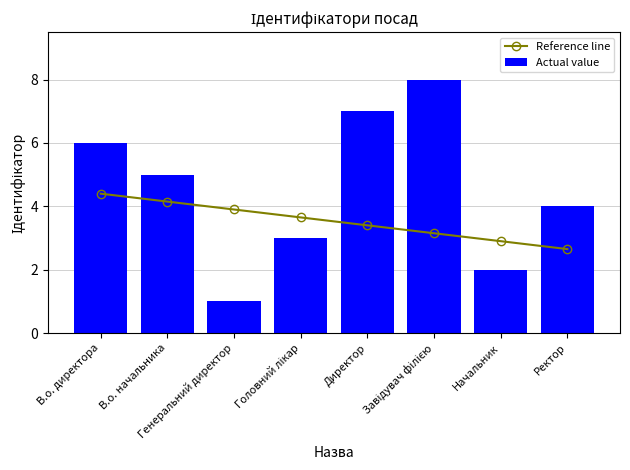

What is the maximum value shown in the chart?

8.0